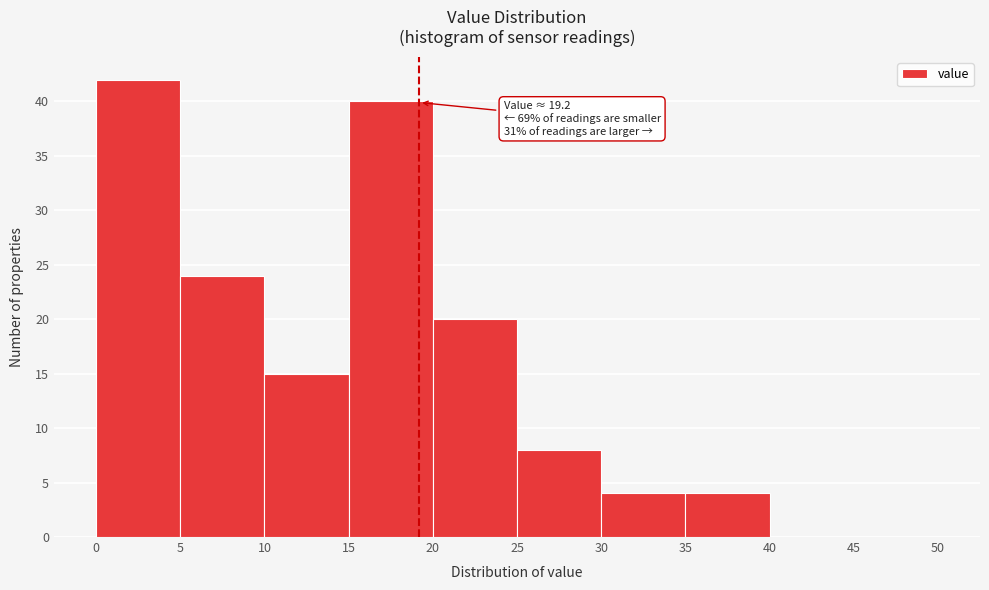

Over which range of the x-axis is the bar tallest?

0 to 5